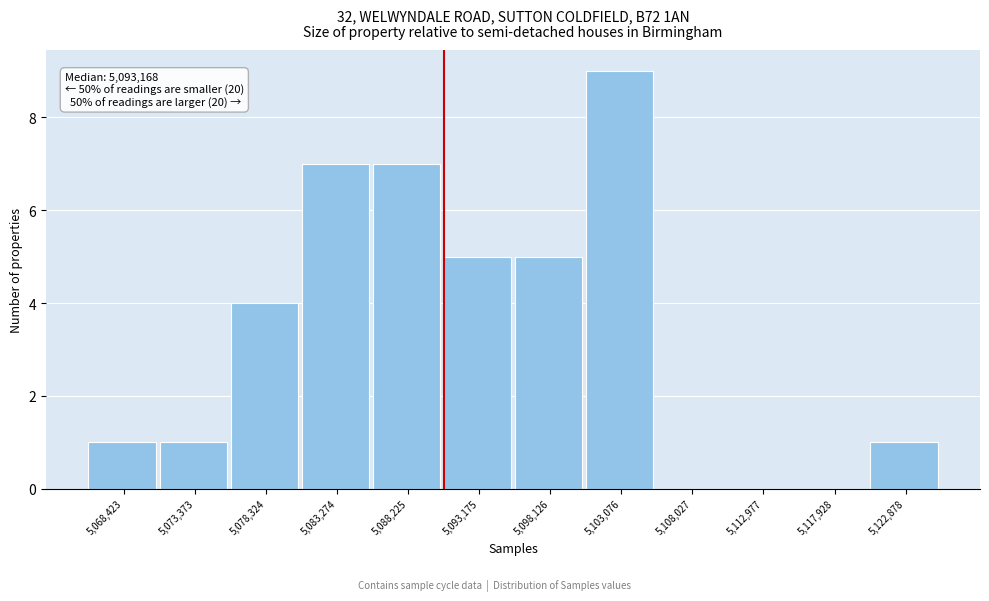

Reading right to left, list all the values displayed in this chart.

5,122,878=1	5,117,928=0	5,112,977=0	5,108,027=0	5,103,076=9	5,098,126=5	5,093,175=5	5,088,225=7	5,083,274=7	5,078,324=4	5,073,373=1	5,068,423=1